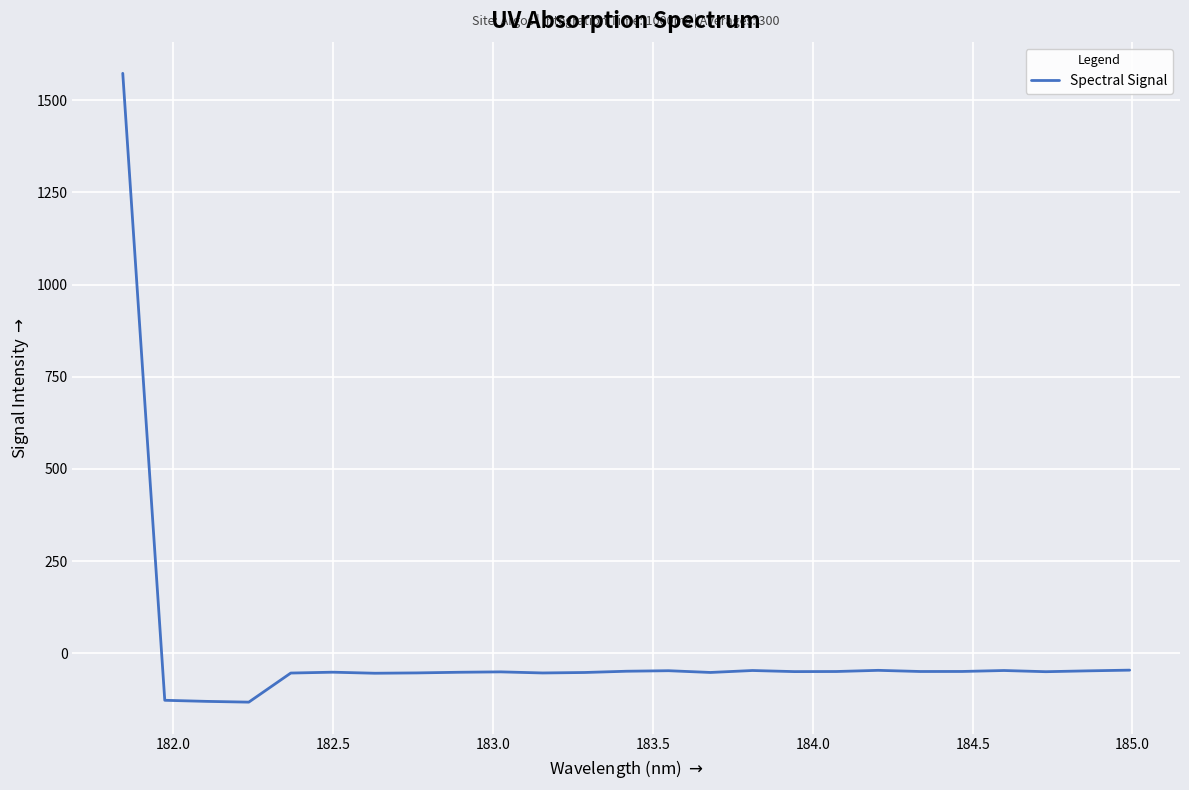

What is the difference between the maximum and minimum values?

1706.1